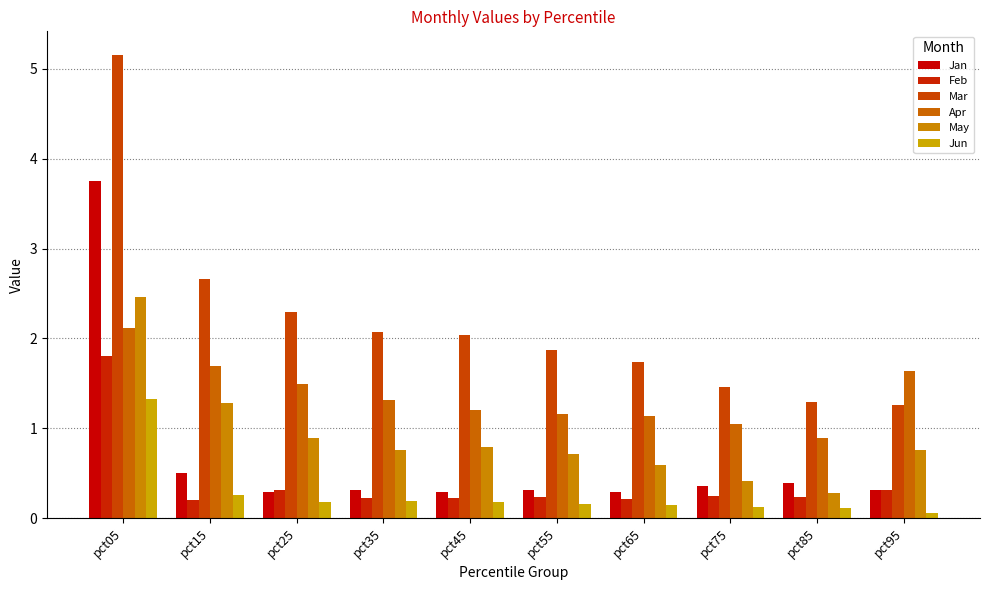

At pct45, list the series in order from largest to smallest.

Mar, Apr, May, Jan, Feb, Jun